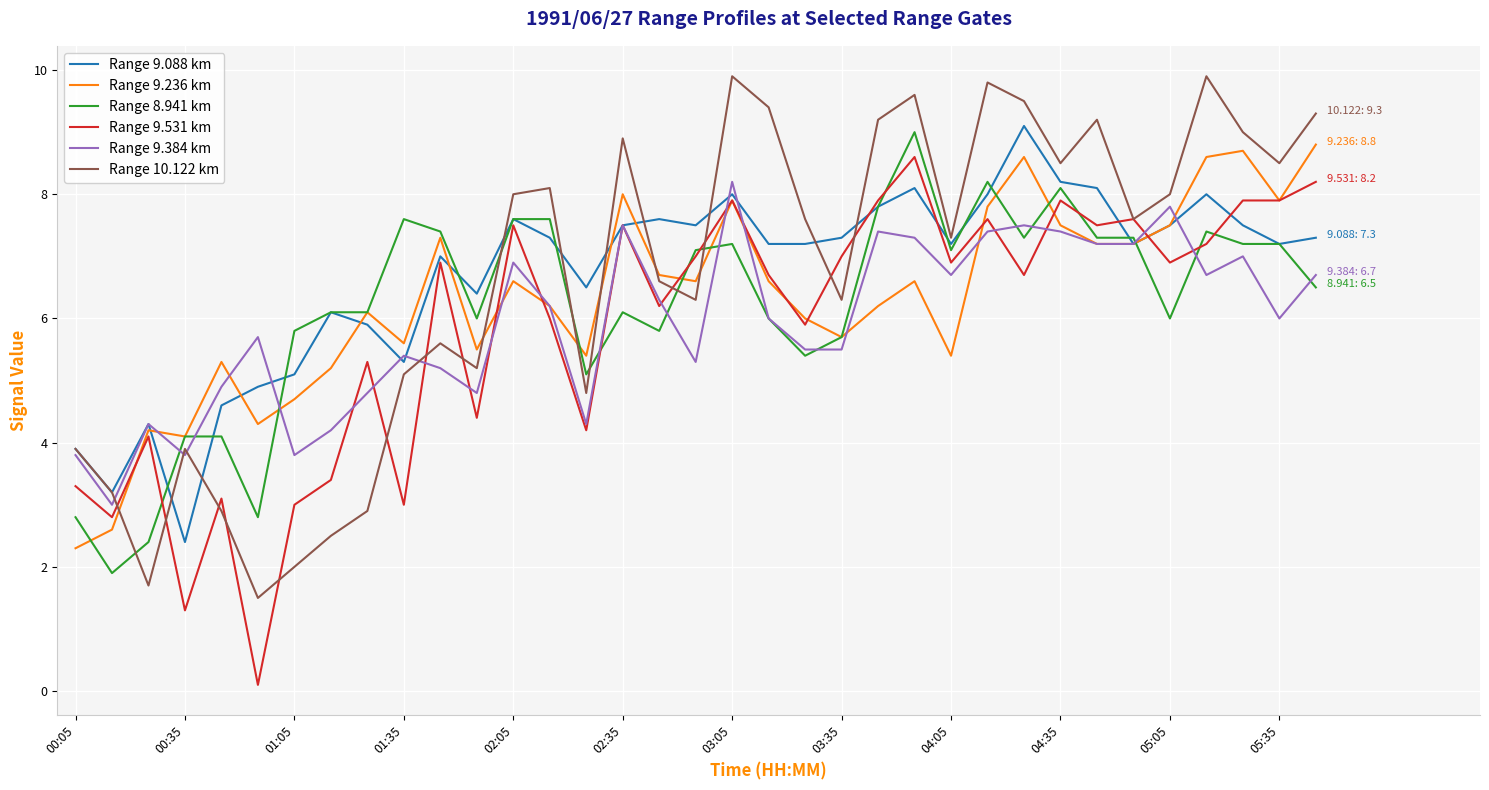

What is the maximum value shown in the chart?

9.9